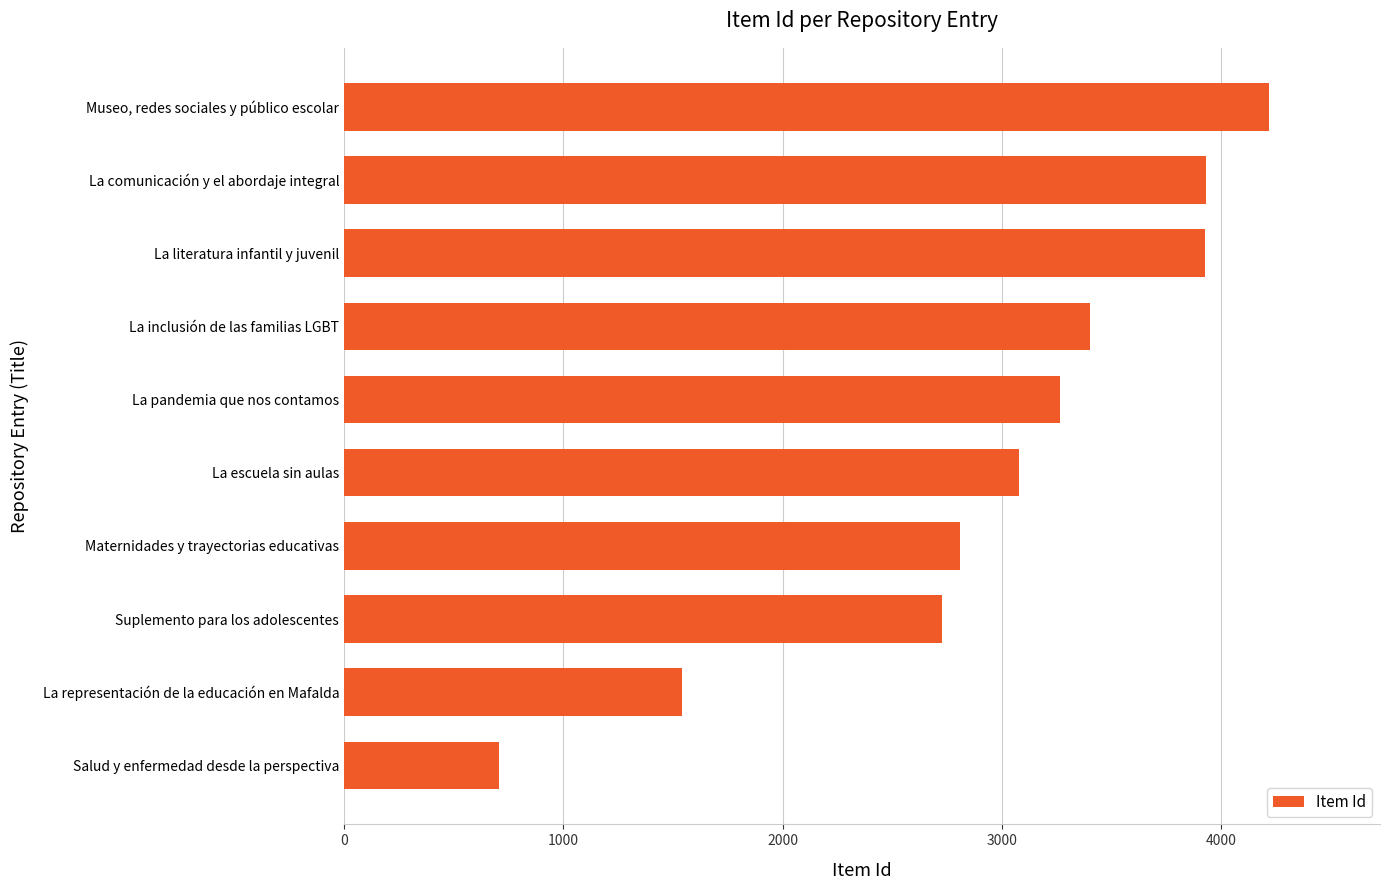

At which category does the chart reach its peak across all series?

Museo, redes sociales y público escolar